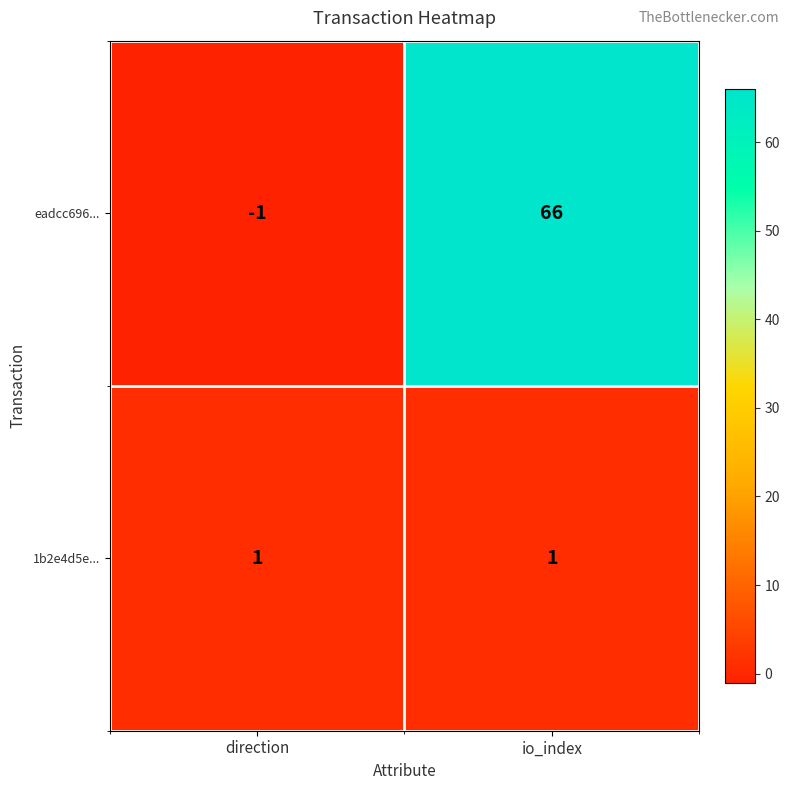

Reading left to right, what are all the values shown in this chart?

eadcc696...: direction=-1	io_index=66
1b2e4d5e...: direction=1	io_index=1